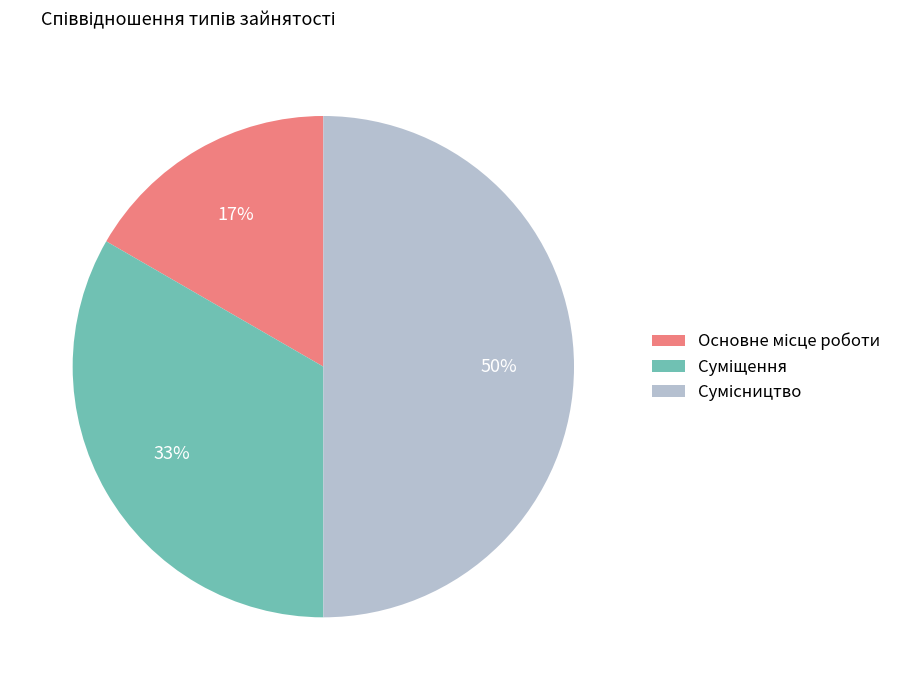

To the nearest percent, what is the average slice percentage?

33%